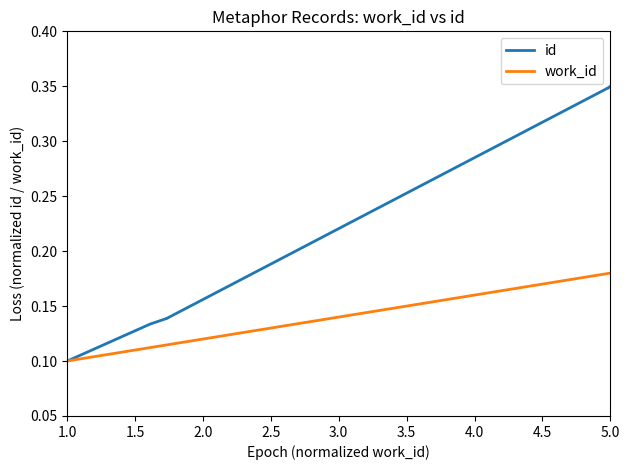

Is it true that work_id equals 0.3 at 5.0?

False